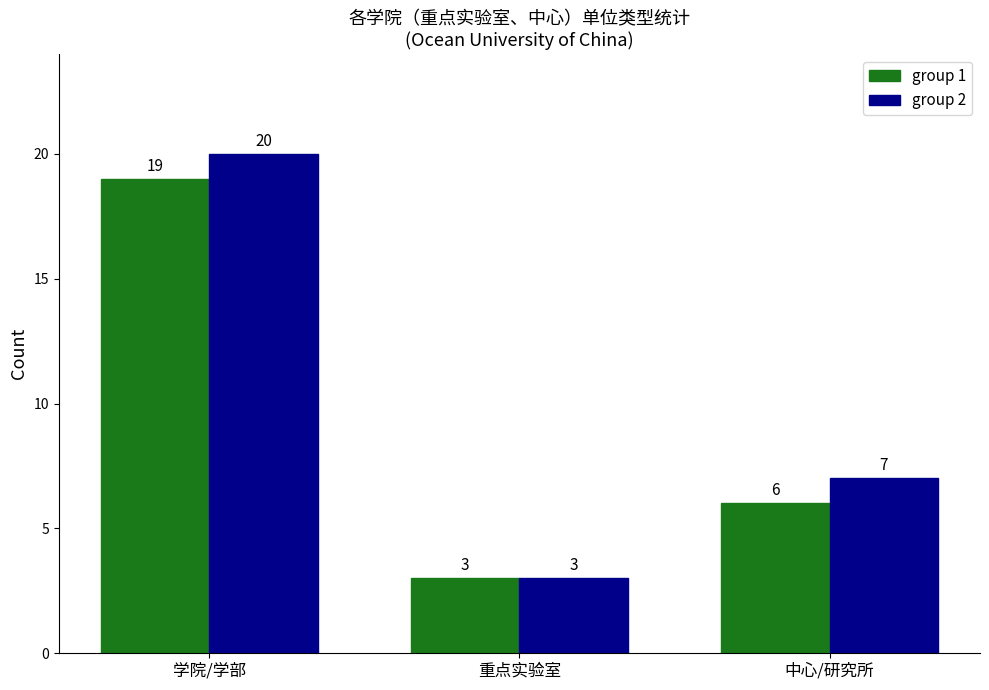

What is the highest value of the group 2 series?

20